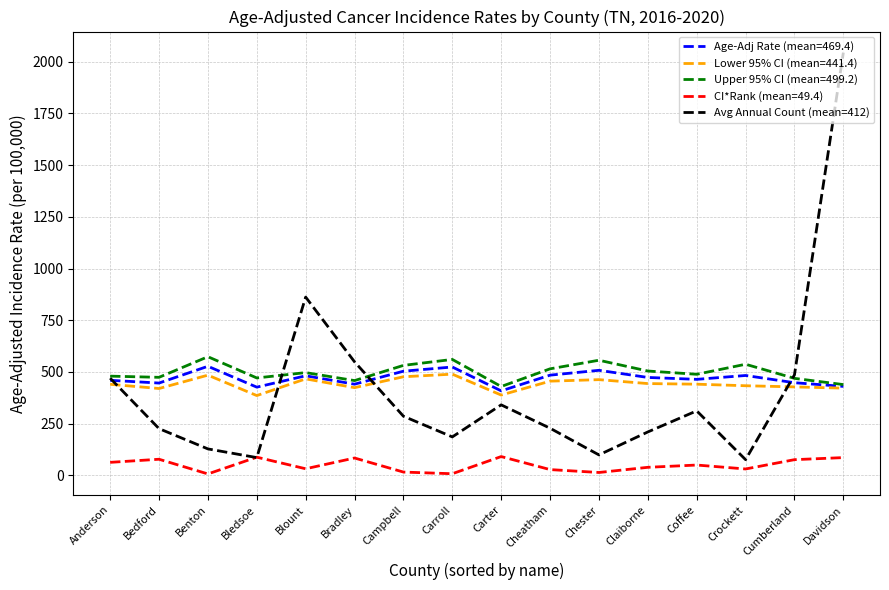

What is the total value across all series at Anderson?

1912.9